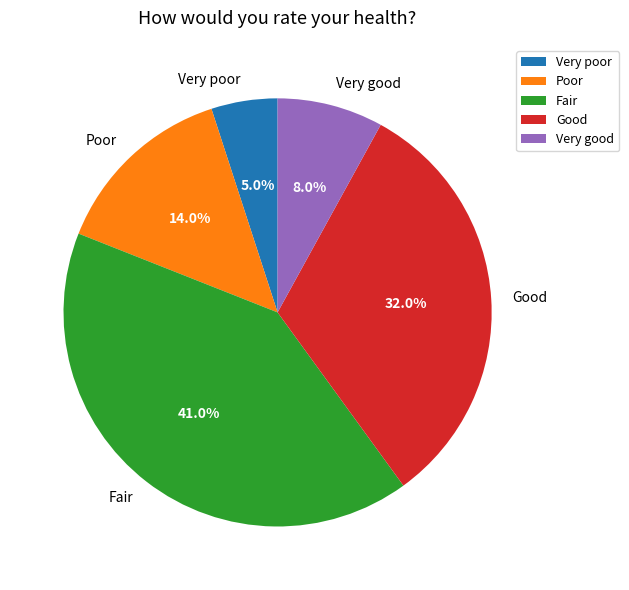

How much of the chart is everything except Very good?

92.0%